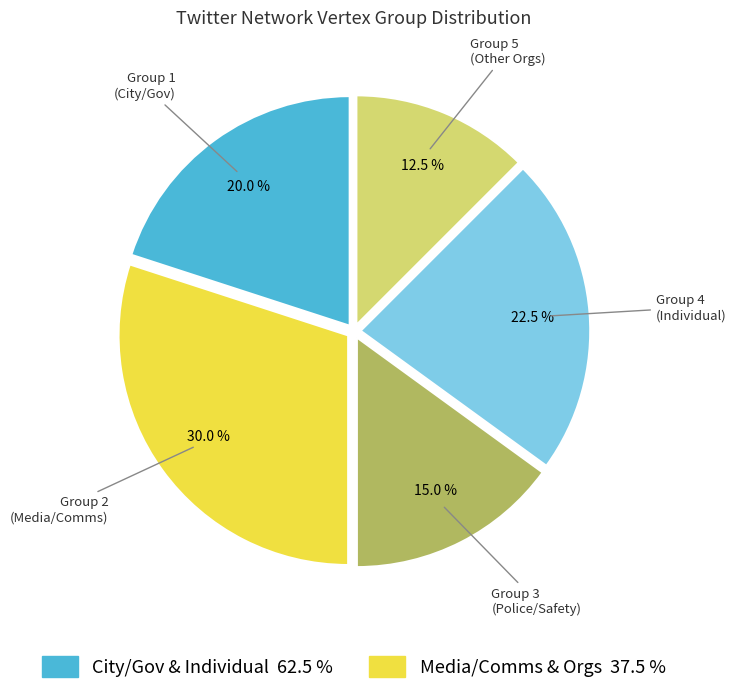

How many segments does this pie chart have?

5